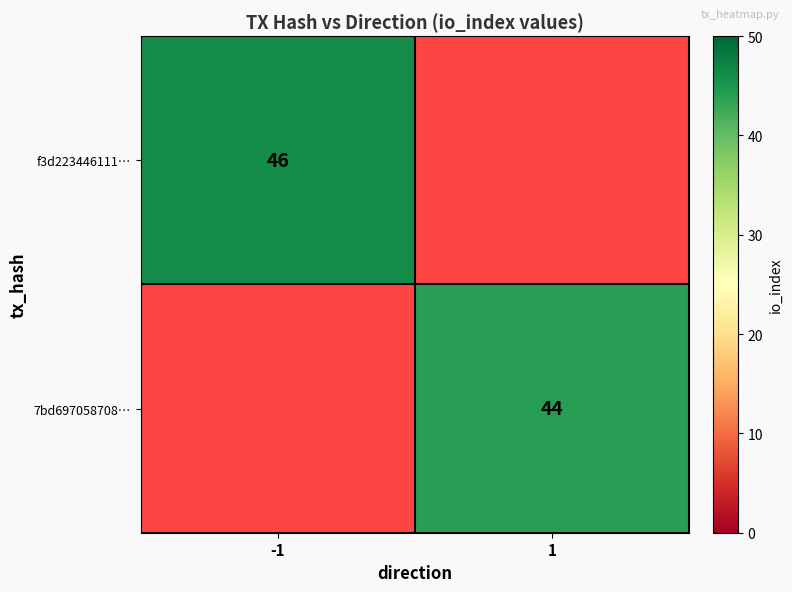

True or false: 7bd697058708… has a value of 25 at 1.

False